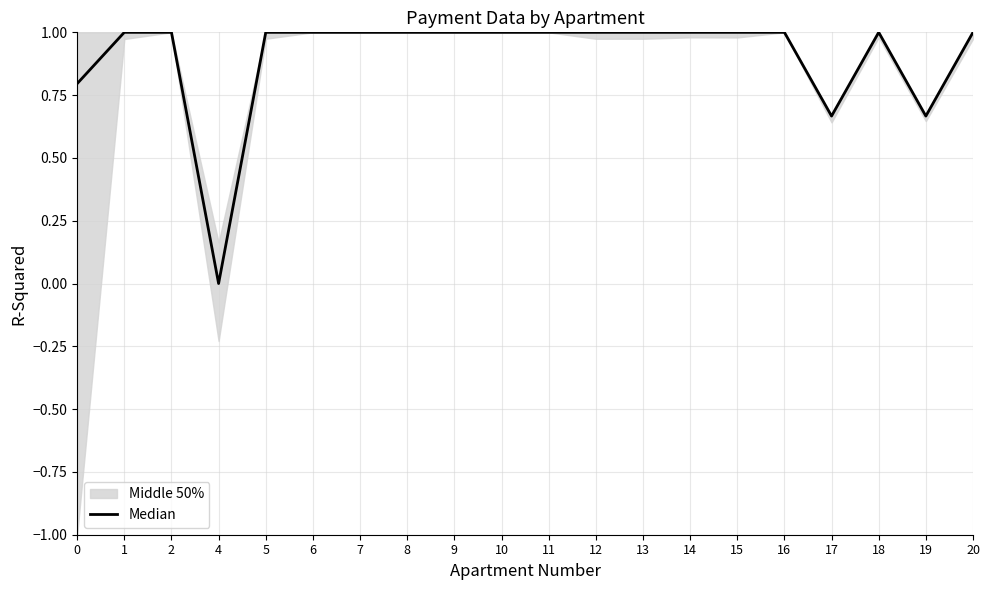

Is this an area chart (filled region under the line)?

No